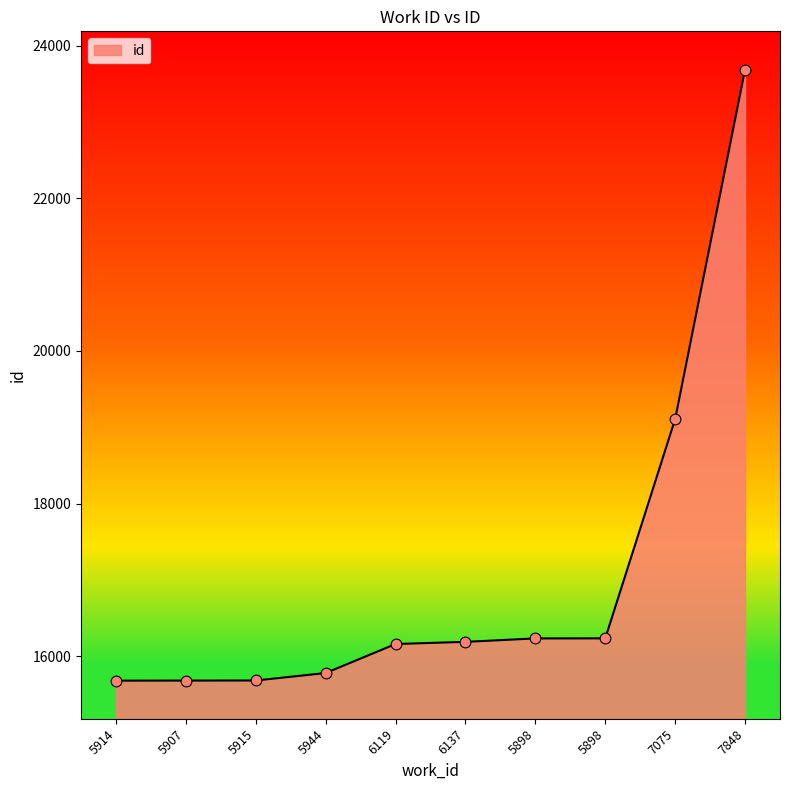

Between 5944 and 5898, which is larger?

5898